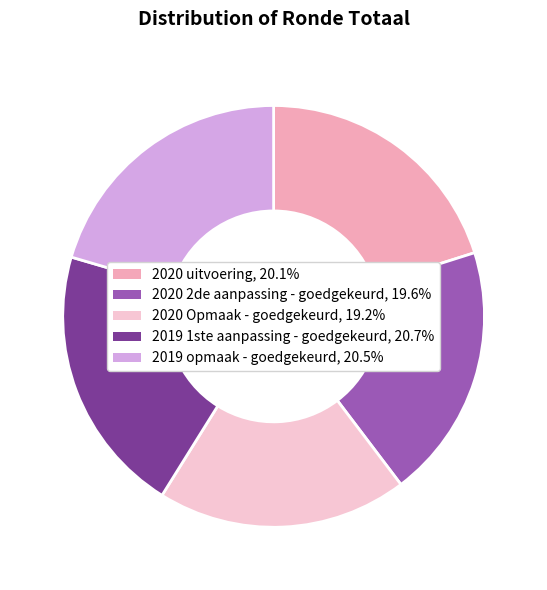

Which has a higher value, 2020 Opmaak - goedgekeurd or 2019 opmaak - goedgekeurd?

2019 opmaak - goedgekeurd